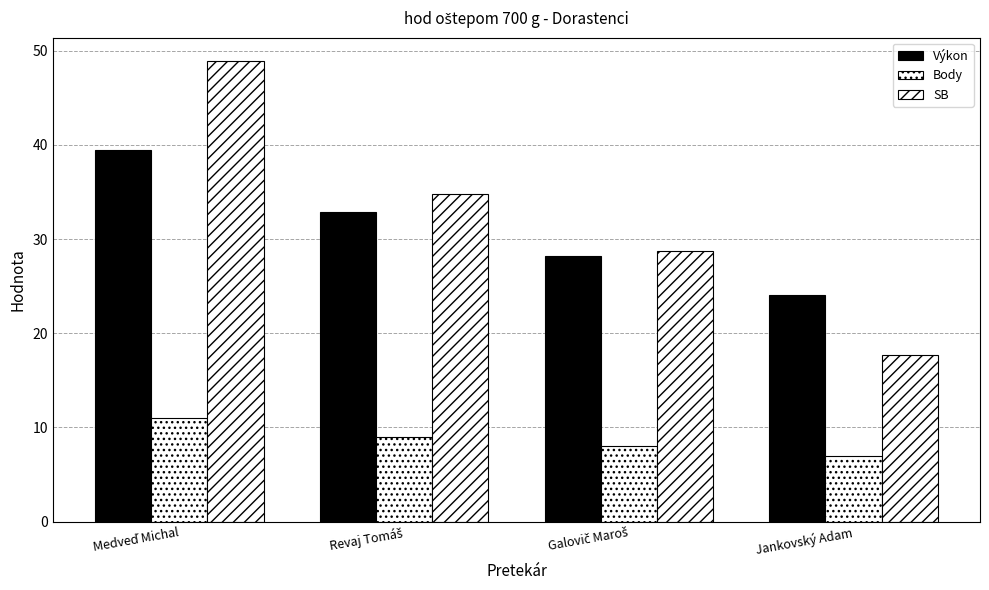

What is the label of the 4th bar from the left?

Jankovský Adam